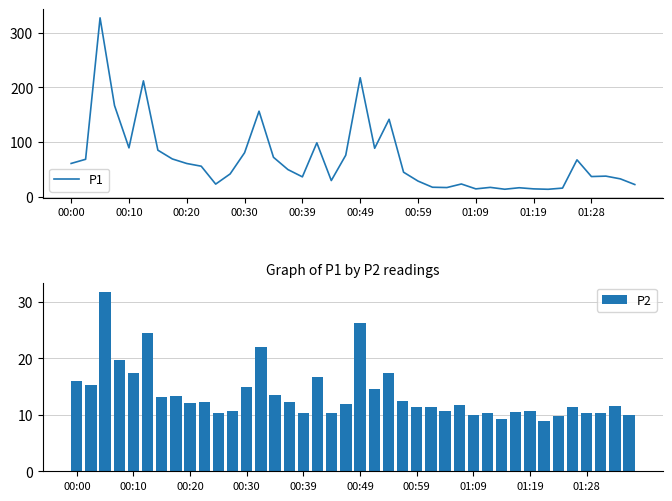

The value of P1 at 00:30 is 80.7. True or false?

True